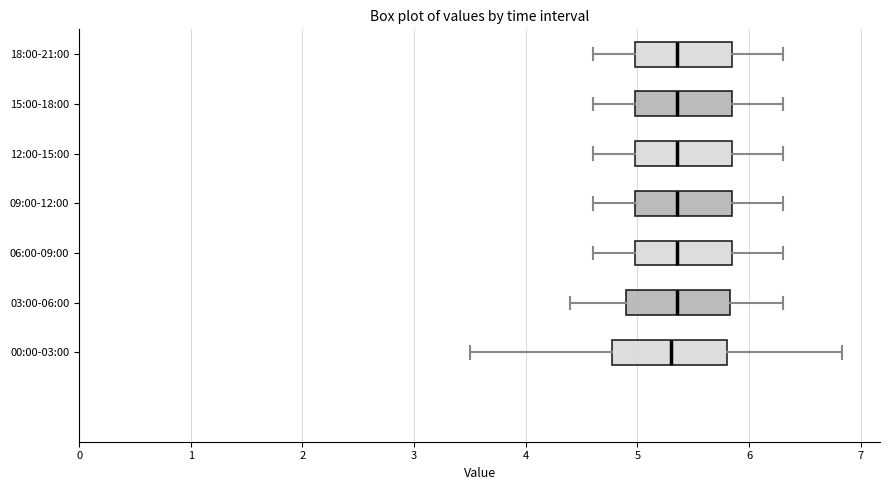

Reading bottom to top, transcribe this box plot: for each box, give where its median line is, the range the box spans, and where its two whiskers end, as read against the x-axis. The values are not printed on the chart, so give them approximately, as read against the axis.

00:00-03:00: median 5.3, box 4.8 to 5.8, whiskers 3.5 to 6.8
03:00-06:00: median 5.4, box 4.9 to 5.8, whiskers 4.4 to 6.3
06:00-09:00: median 5.4, box 5.0 to 5.9, whiskers 4.6 to 6.3
09:00-12:00: median 5.4, box 5.0 to 5.9, whiskers 4.6 to 6.3
12:00-15:00: median 5.4, box 5.0 to 5.9, whiskers 4.6 to 6.3
15:00-18:00: median 5.4, box 5.0 to 5.9, whiskers 4.6 to 6.3
18:00-21:00: median 5.4, box 5.0 to 5.9, whiskers 4.6 to 6.3